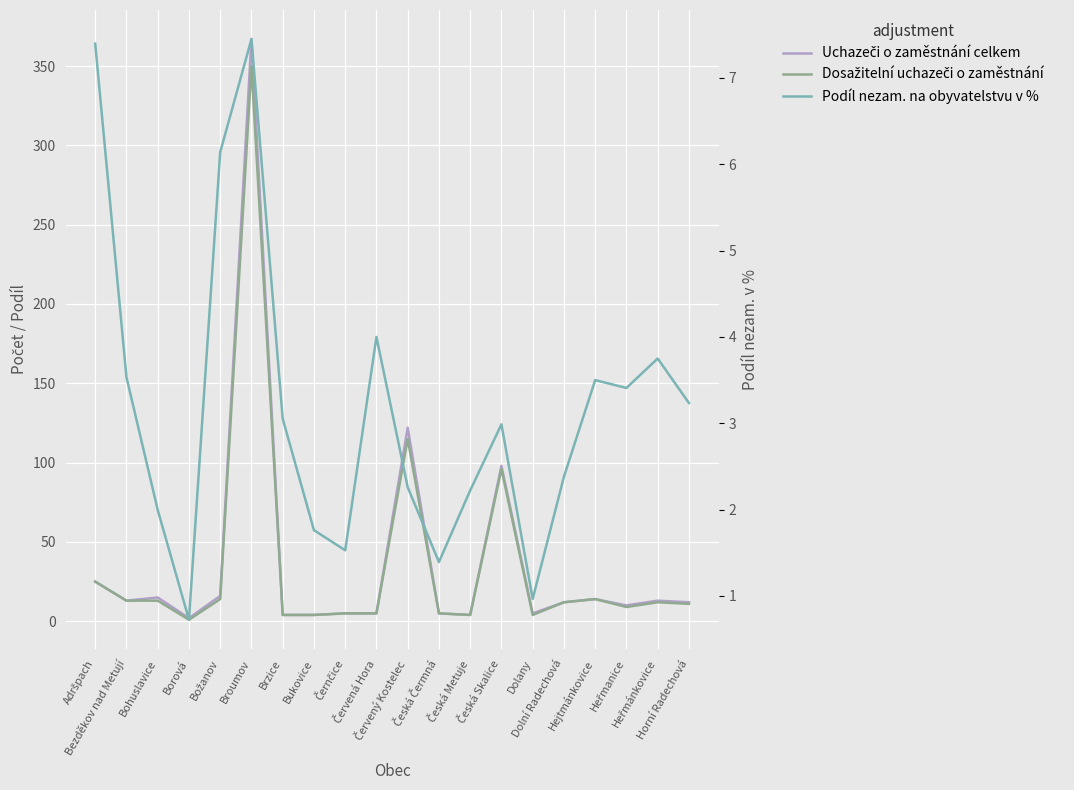

Is the value of Podíl nezam. na obyvatelstvu v % at Červená Hora greater than the value of Uchazeči o zaměstnání celkem at Česká Skalice?

No